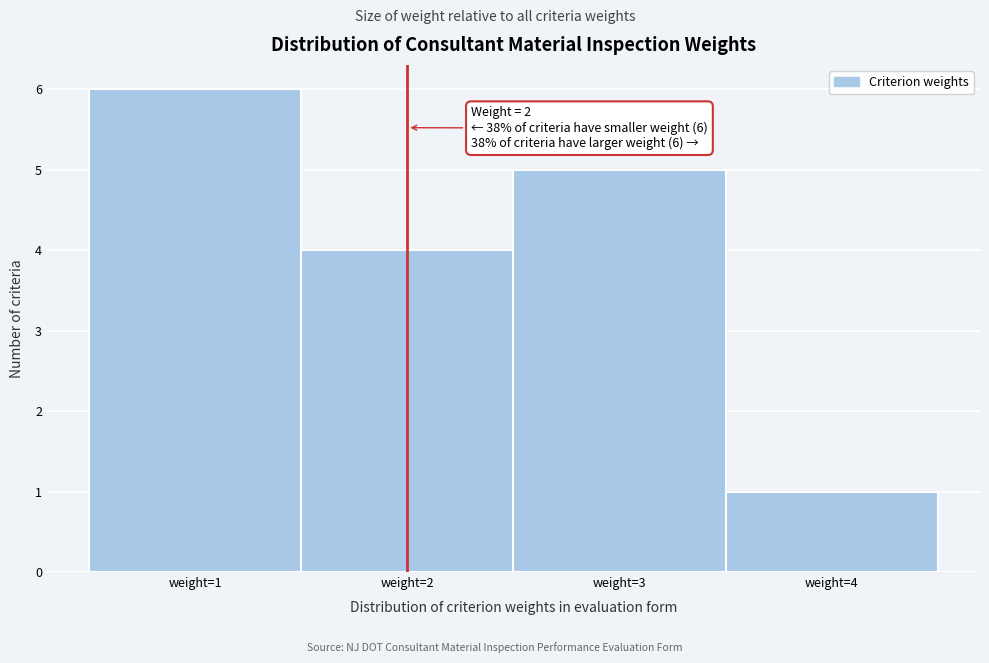

Which range on the x-axis has the tallest bar?

0.5 to 1.5